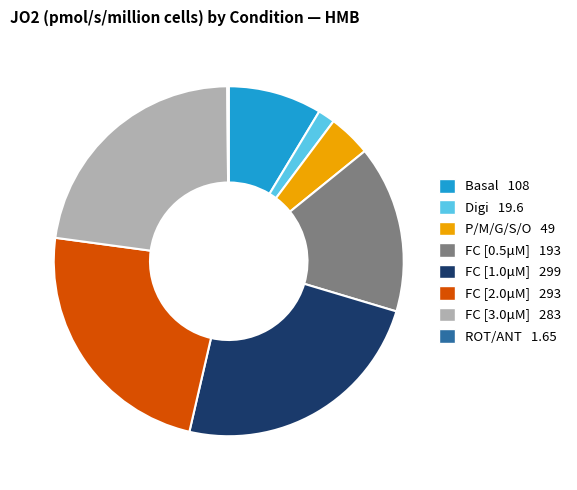

Which has a higher value, FC [0.5μM] or Basal?

FC [0.5μM]